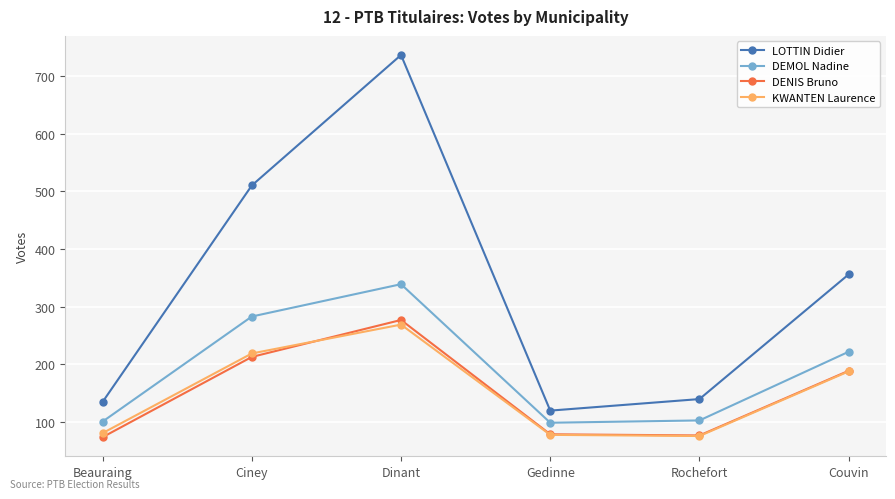

True or false: LOTTIN Didier and DENIS Bruno cross at least once.

False